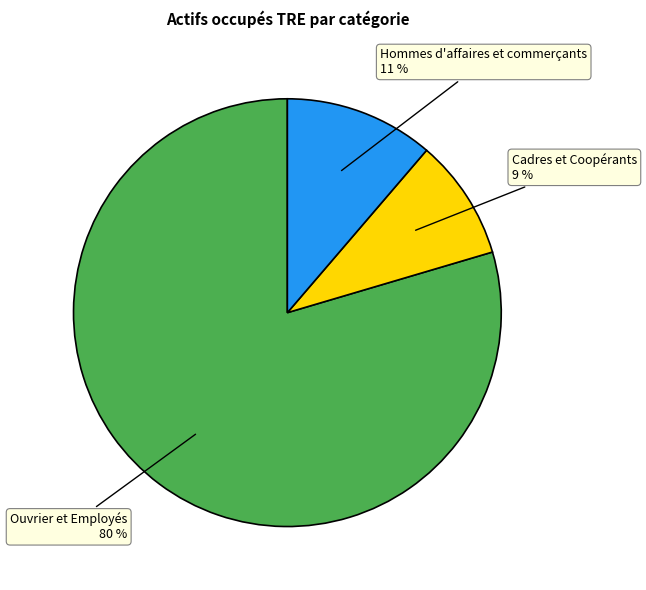

To the nearest percent, what is the average slice percentage?

33%